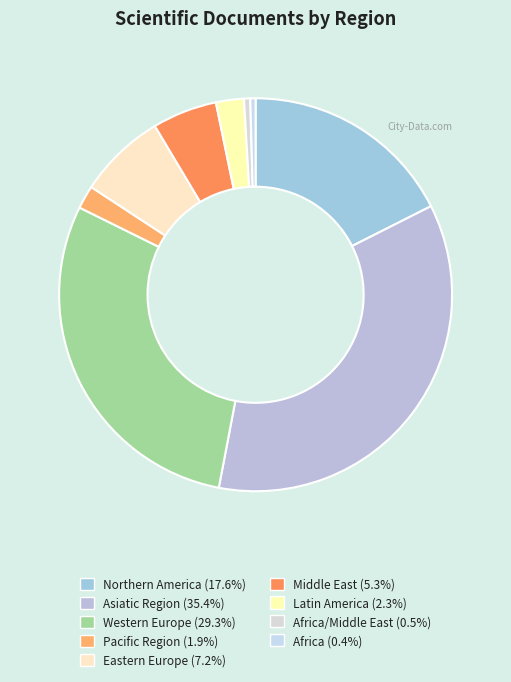

What is the largest slice in the pie chart?

Asiatic Region